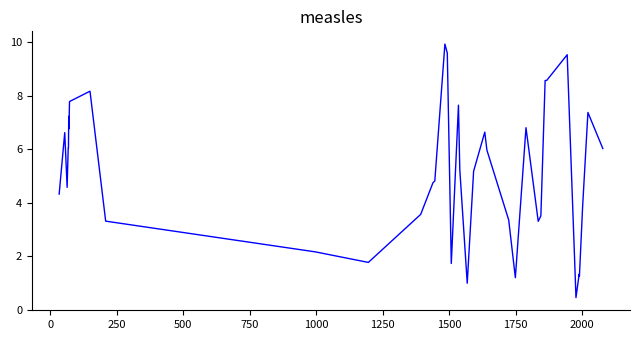

What is the difference between the maximum and minimum values?

9.5